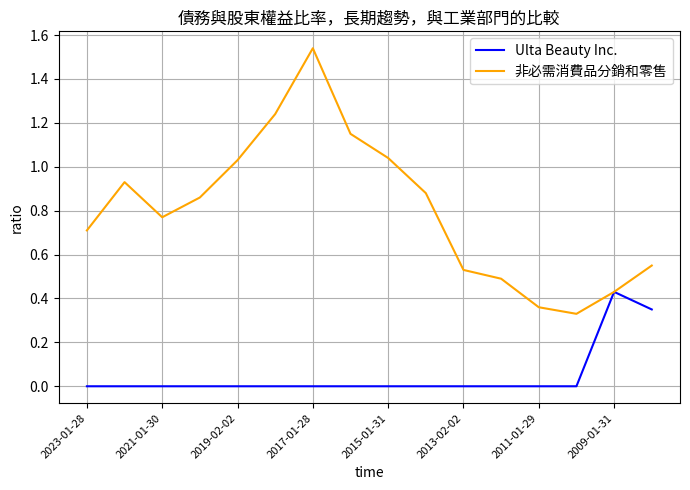

Rank the series by their maximum value, from highest to lowest.

非必需消費品分銷和零售, Ulta Beauty Inc.